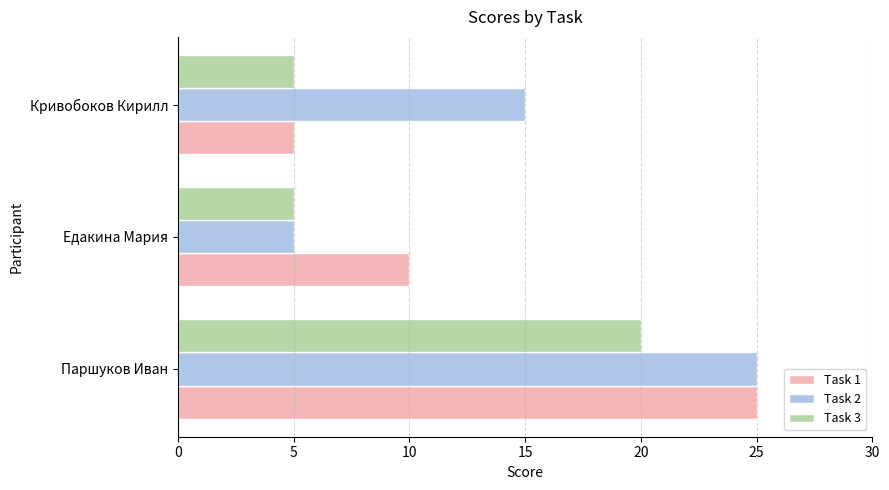

The value of Task 3 at Паршуков Иван is 29. True or false?

False